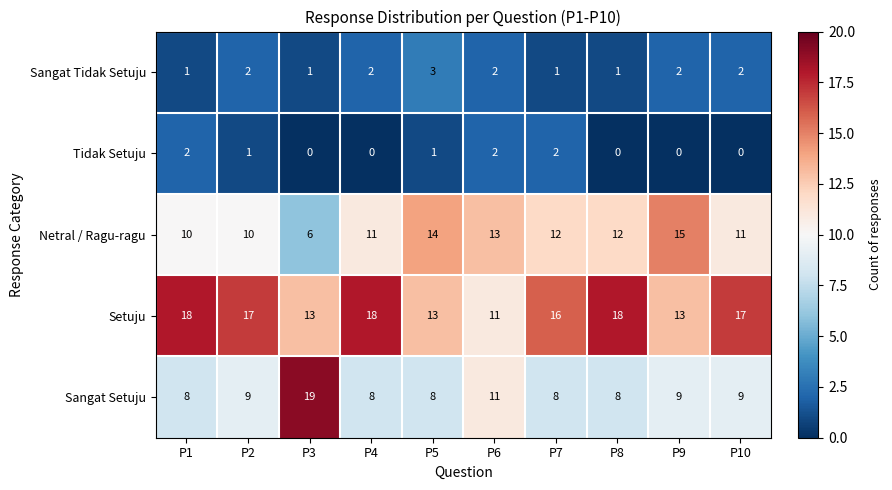

What is the sum of all Netral / Ragu-ragu values?

114